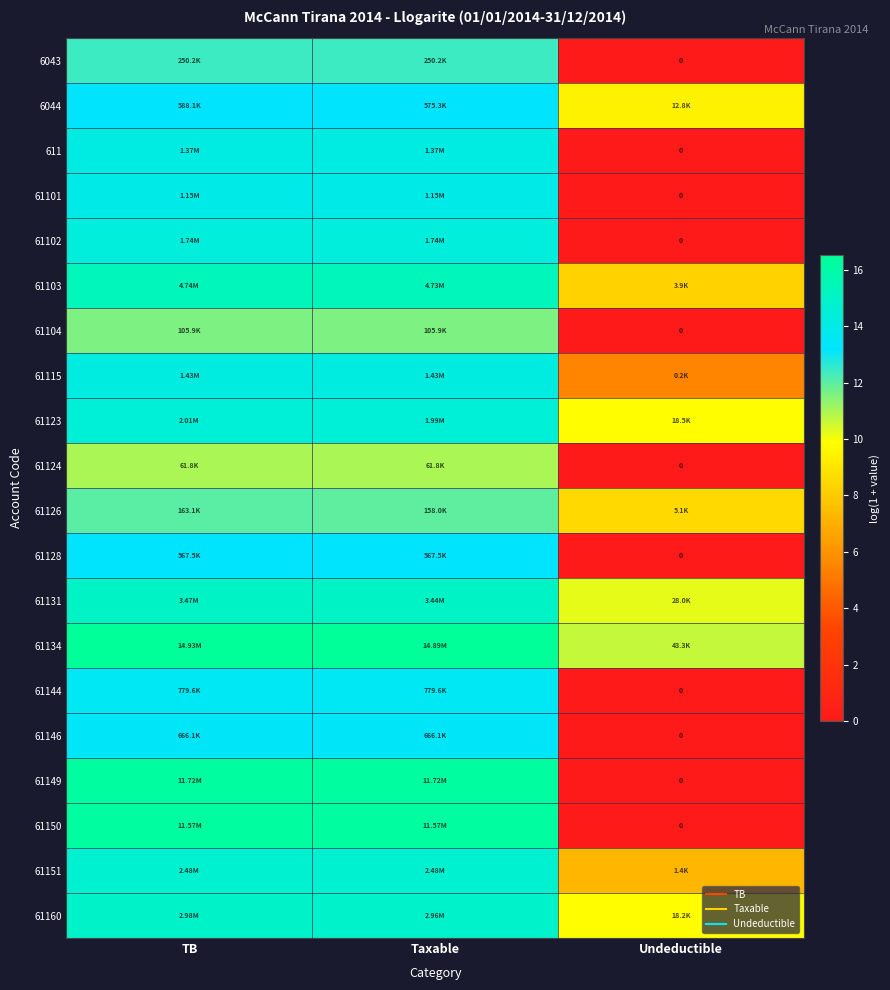

True or false: 61149 has a value of 8.6 at Undeductible.

False